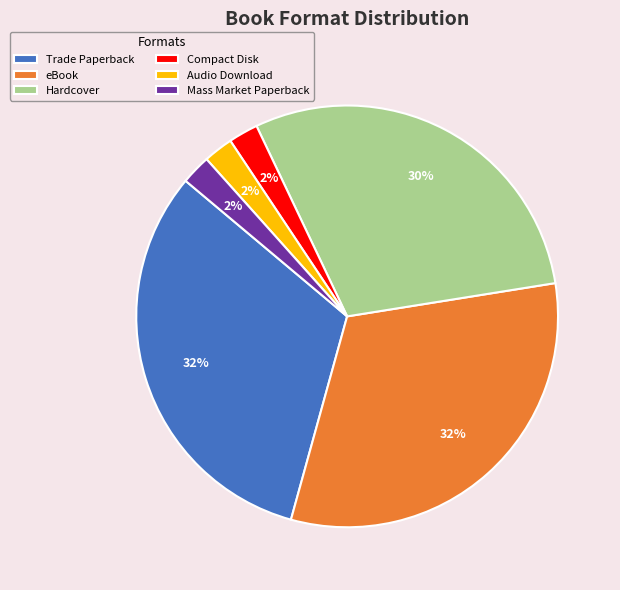

To the nearest percent, what is the combined percentage of Audio Download and Trade Paperback?

34%